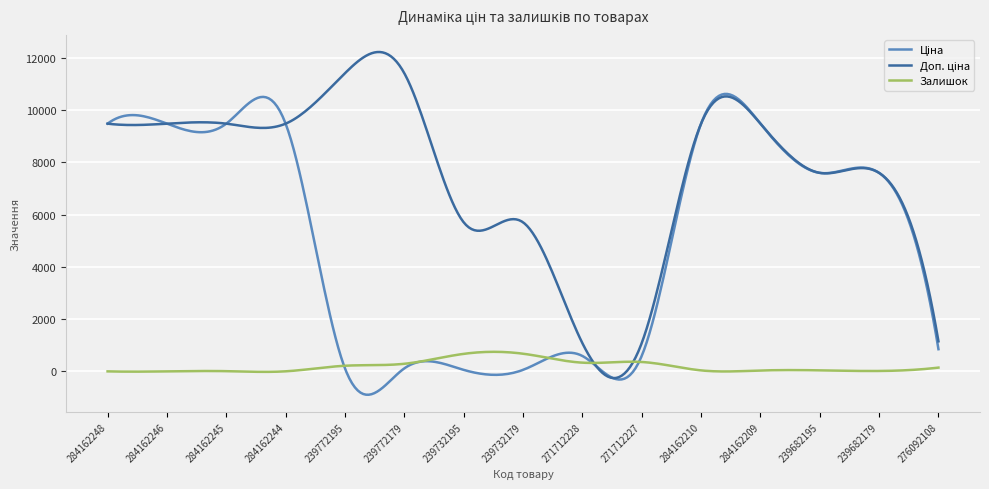

What is the smallest value displayed?

-894.3